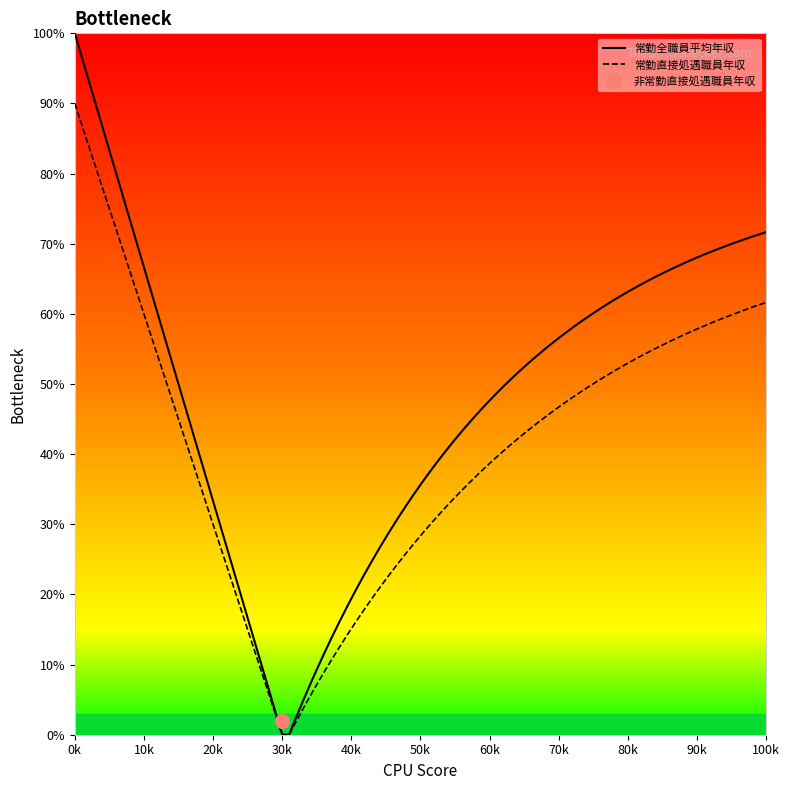

At how many categories does at least one series exceed 70?

5